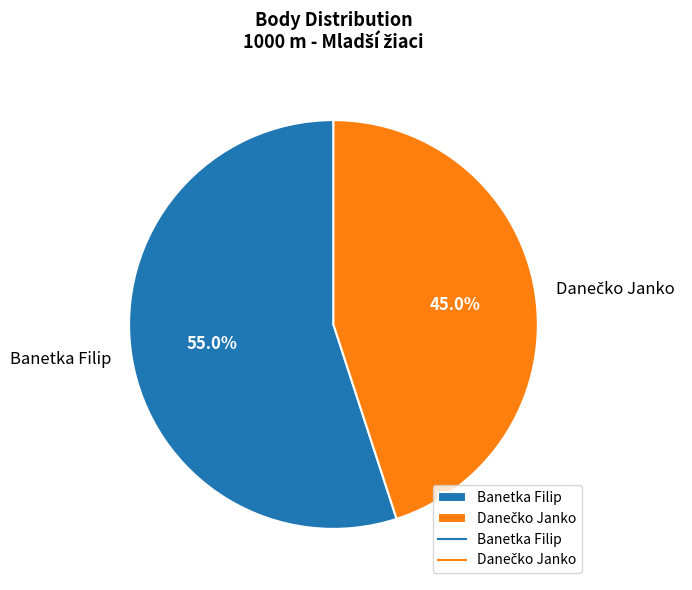

Does Banetka Filip account for over 50% of the chart?

Yes